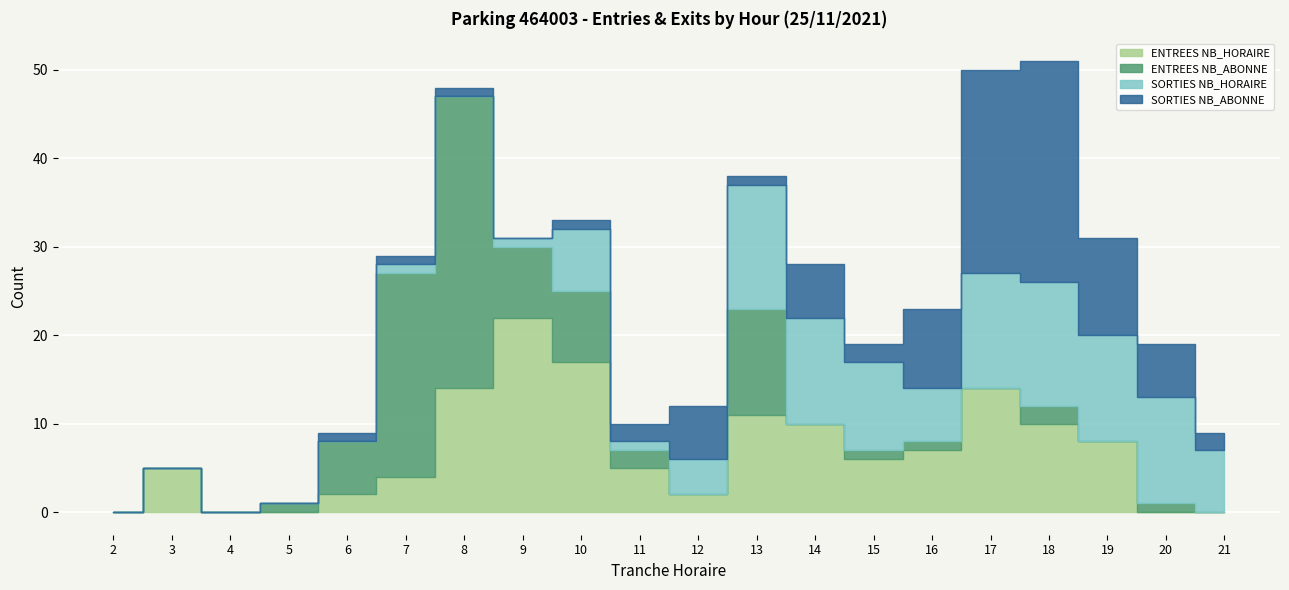

Between which two adjacent categories do SORTIES NB_ABONNE and SORTIES NB_HORAIRE first intersect?

8 and 9